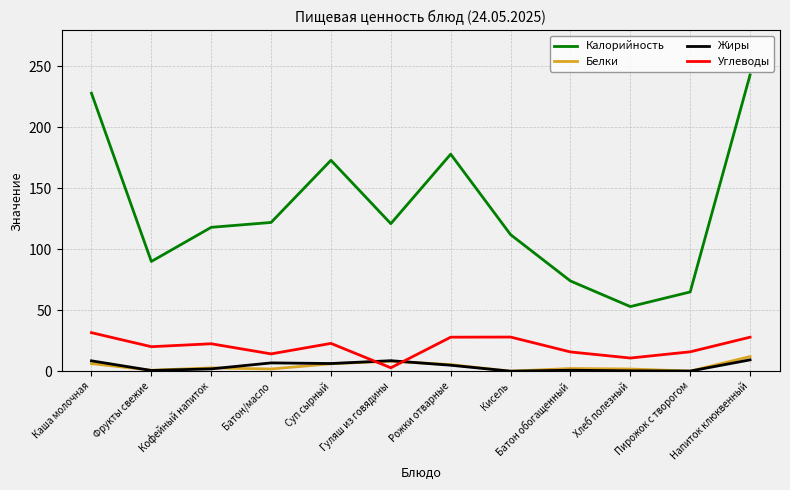

Is it true that Углеводы equals 14.2 at Батон/масло?

True